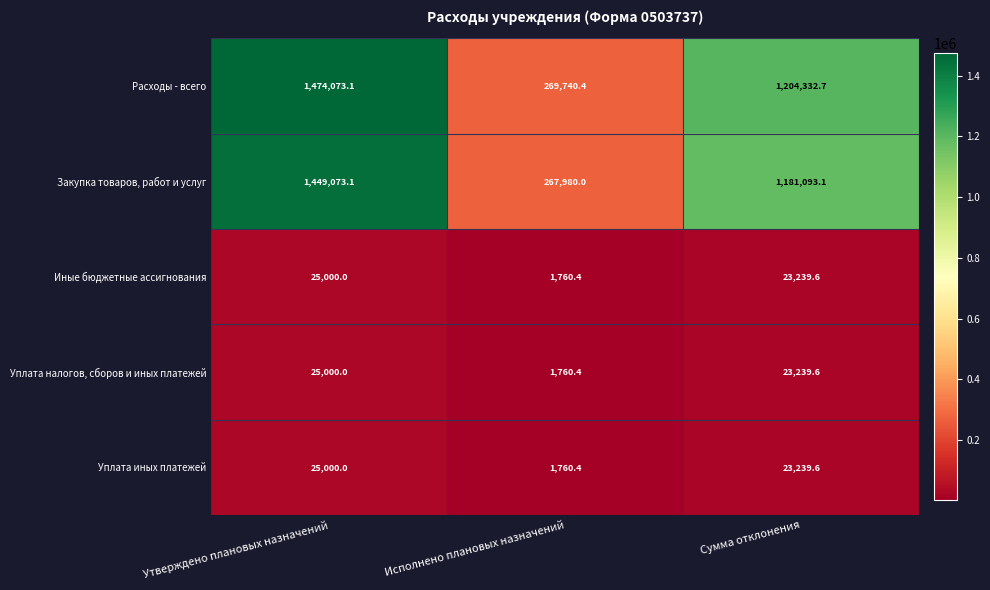

True or false: Уплата иных платежей has a value of 23239.6 at Сумма отклонения.

True